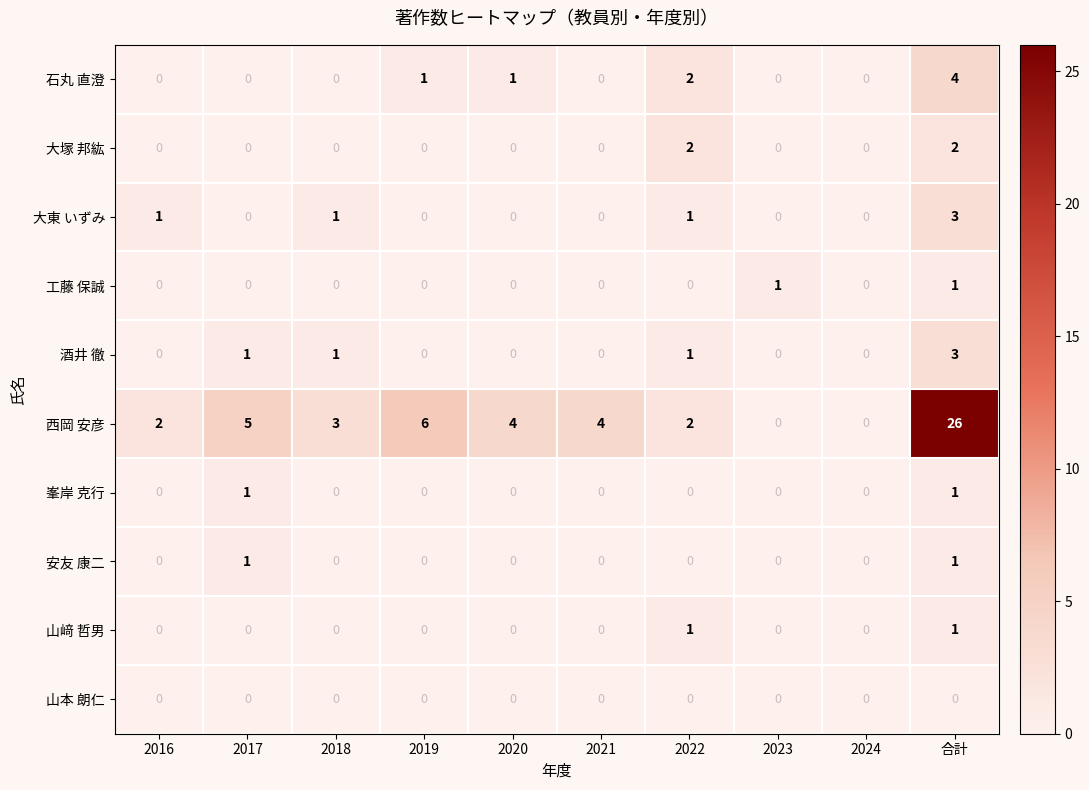

What is the difference between the maximum and minimum values in the 西岡 安彦 series?

26